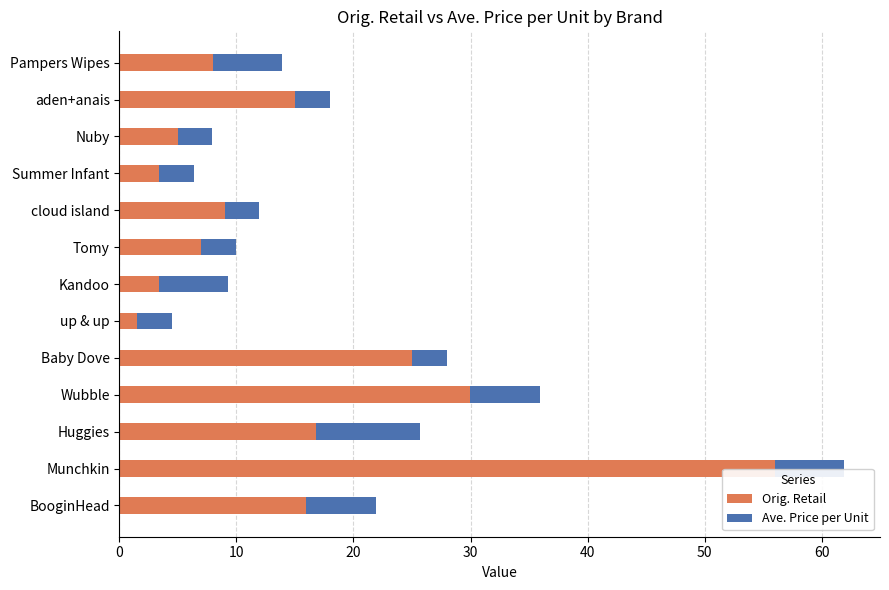

What are all the series names shown in the legend?

Orig. Retail, Ave. Price per Unit